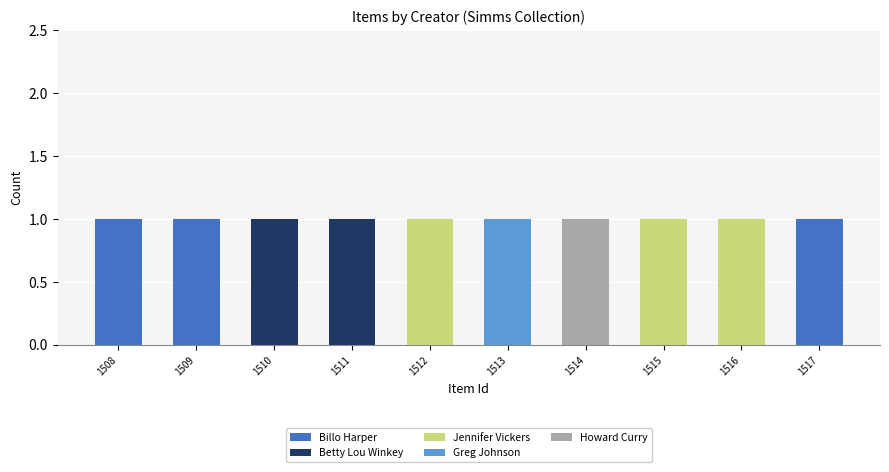

What are all the series names shown in the legend?

Billo Harper, Betty Lou Winkey, Jennifer Vickers, Greg Johnson, Howard Curry